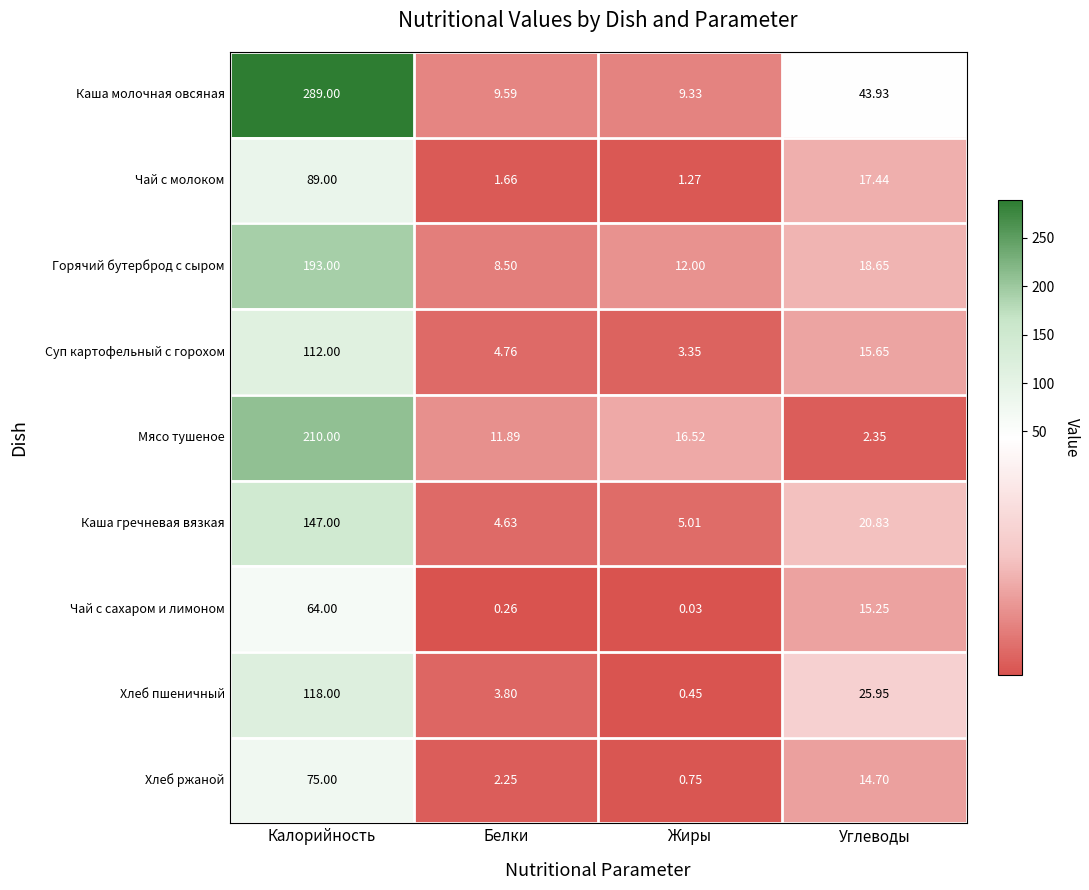

Where is Хлеб пшеничный nearest to the value 59?

Углеводы